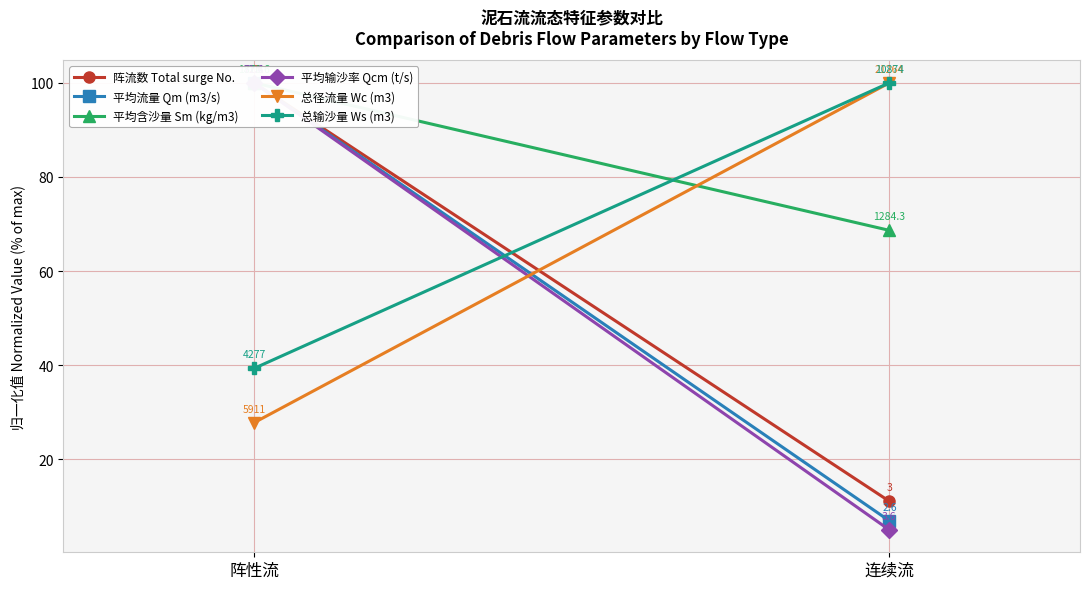

At which category is the sum across all series the highest?

阵性流